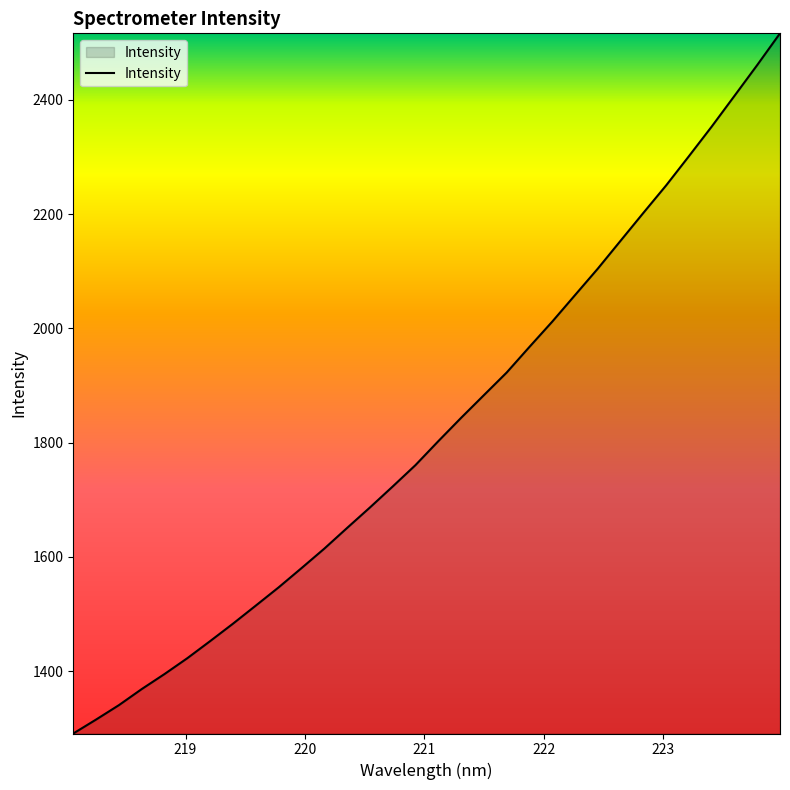

Count the number of categories in the chart.

32